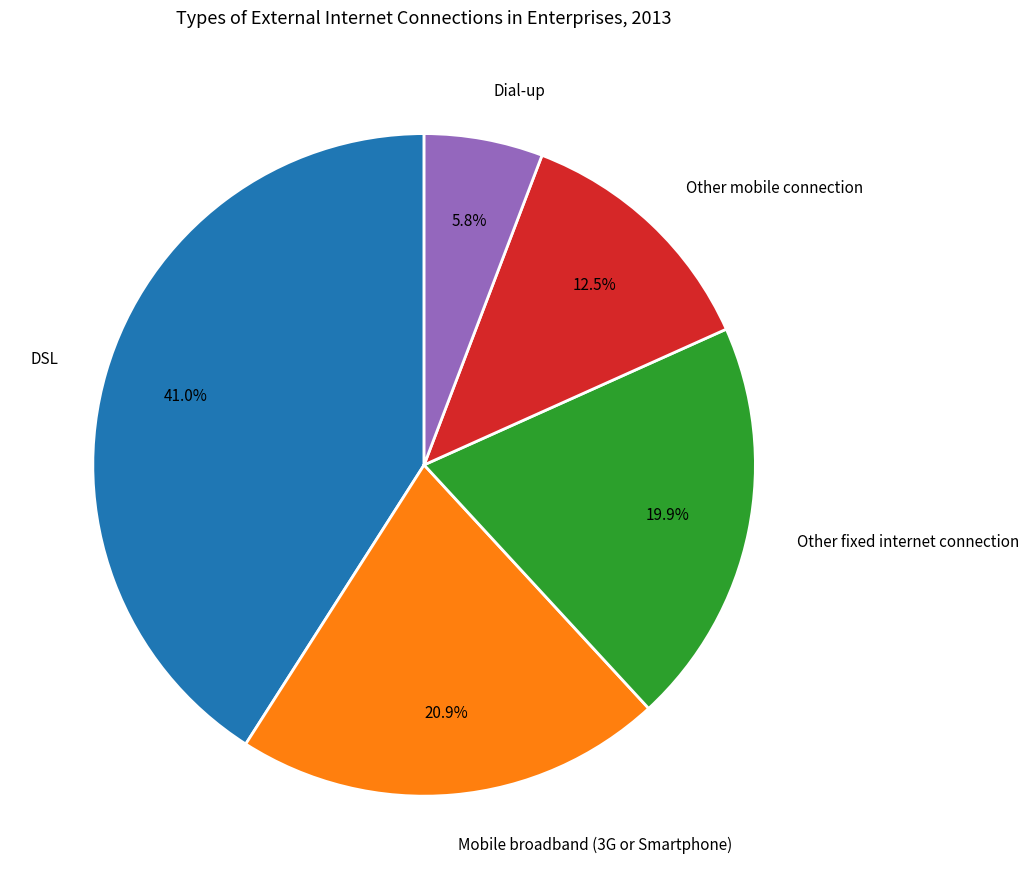

Is Mobile broadband (3G or Smartphone) the majority of the pie?

No